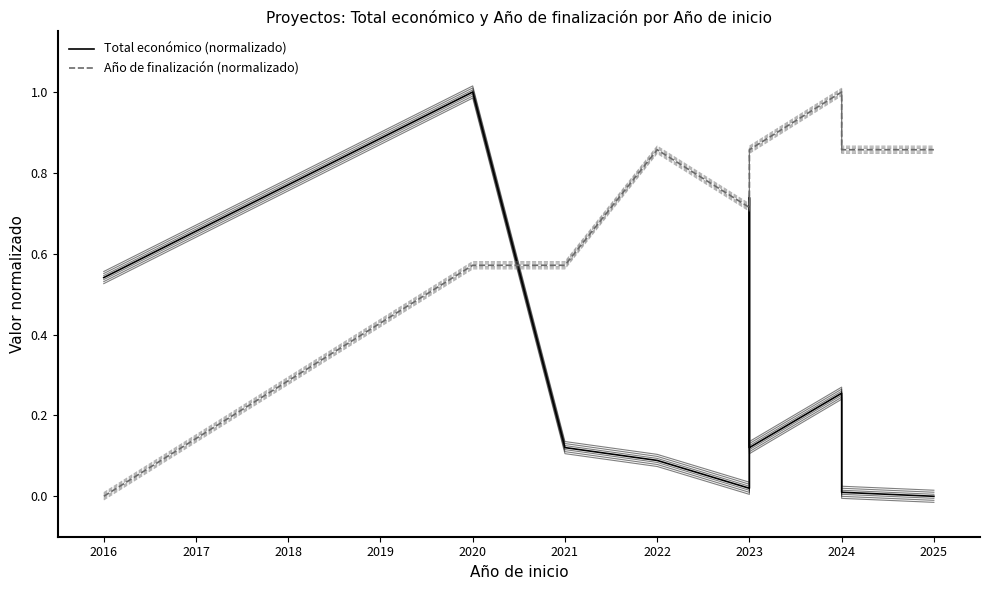

How many intersections are there between Total económico (normalizado) and Año de finalización (normalizado)?

1